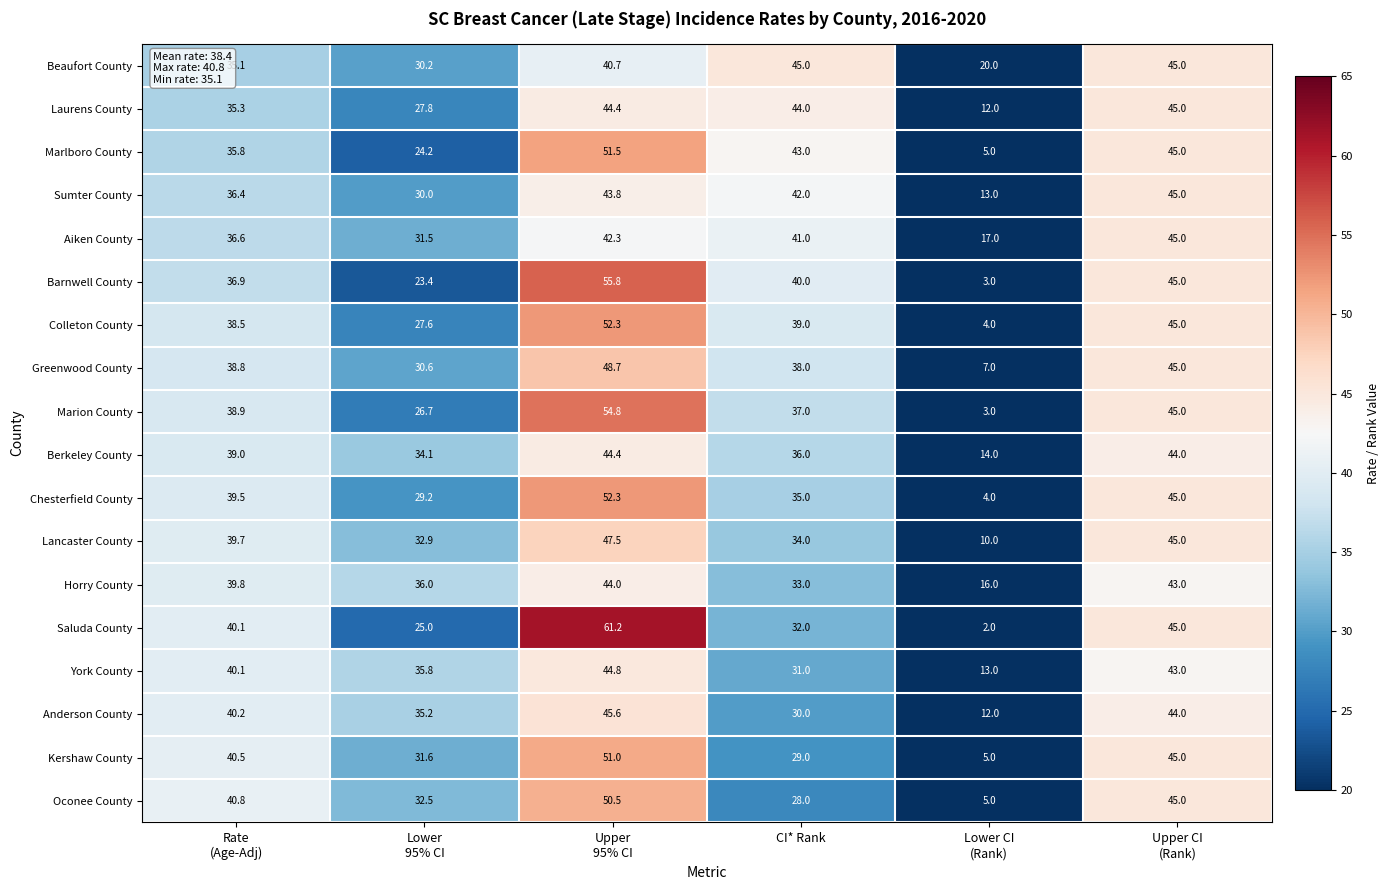

True or false: Saluda County has a value of 32.0 at CI* Rank.

True